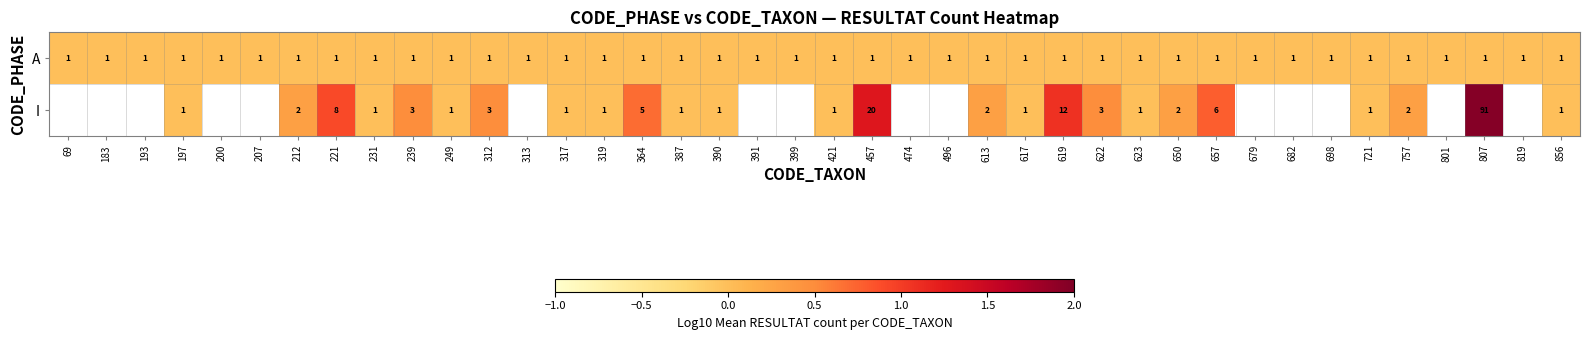

The value of I at 312 is 0.8. True or false?

False